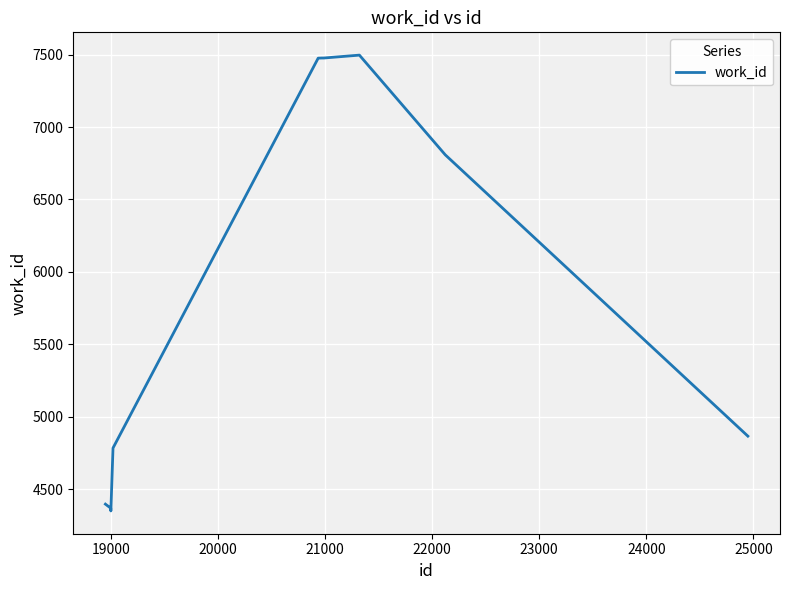

How many values are below 6808?

5